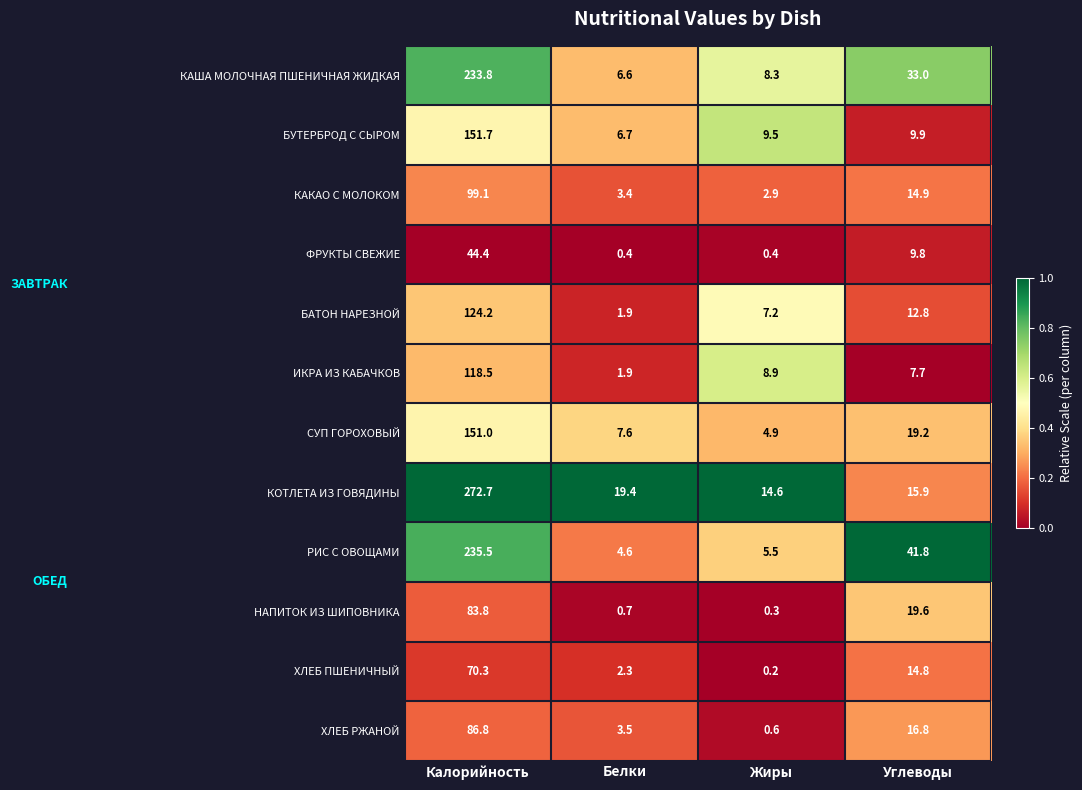

What is the sum of all БАТОН НАРЕЗНОЙ values?

146.1